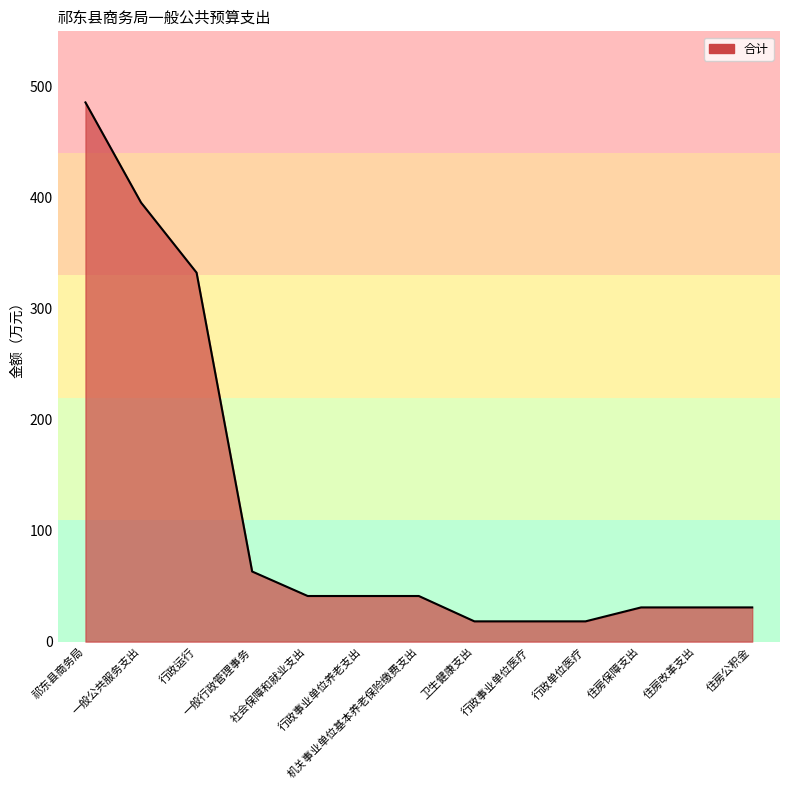

The chart shows a value of 41.1 at 社会保障和就业支出. True or false?

True